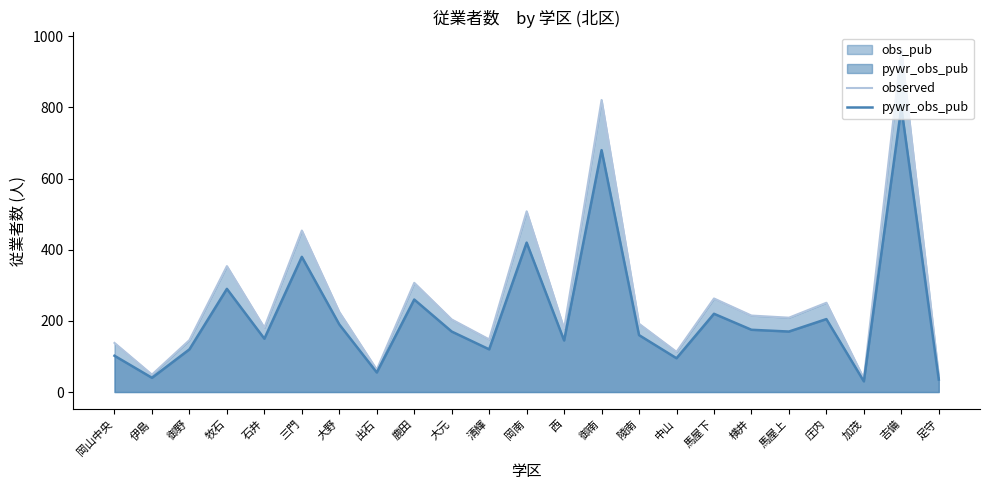

How many series are shown in this chart?

2